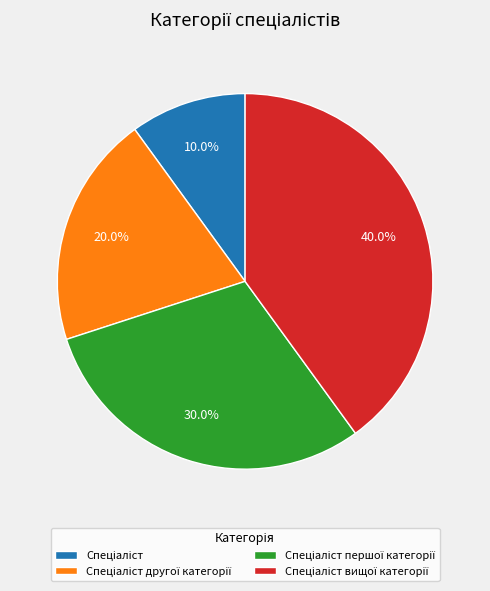

Does any single category account for the majority?

No